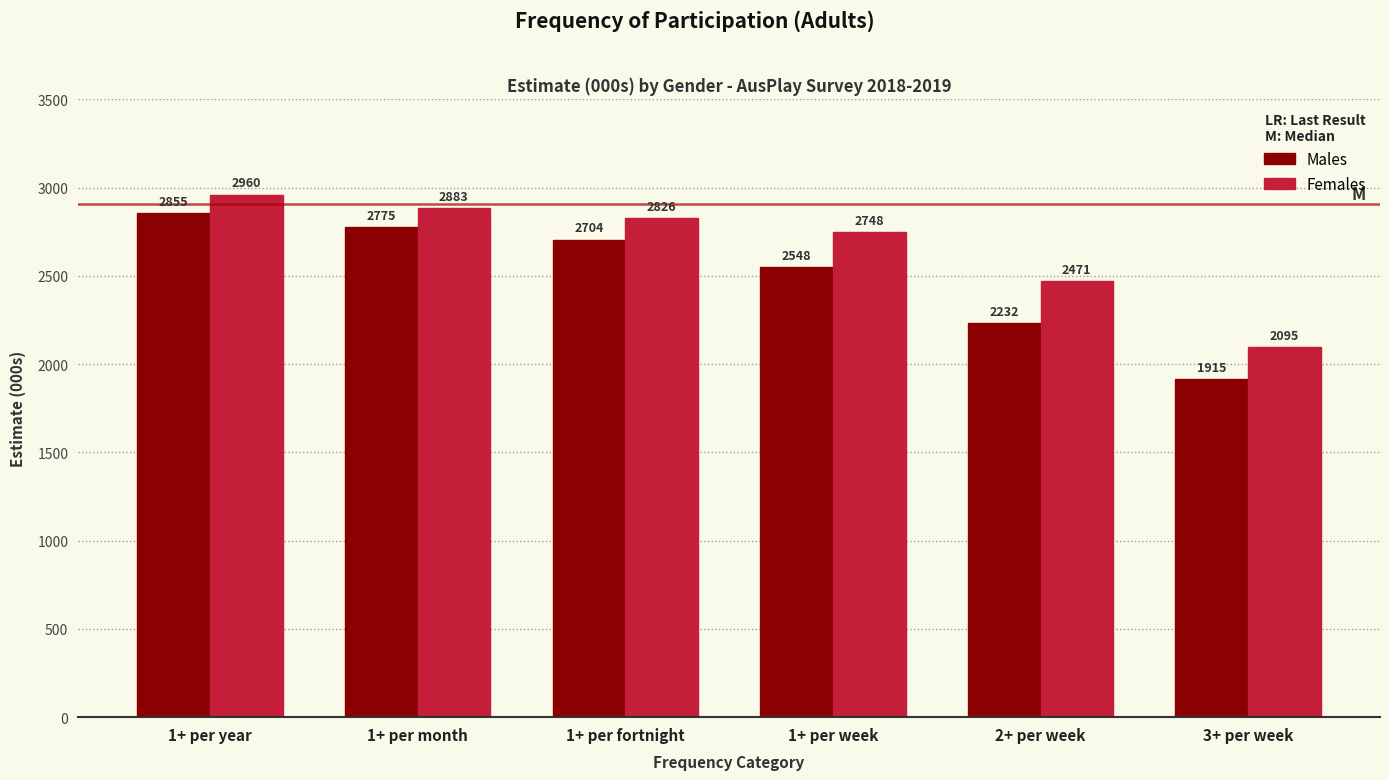

Is it true that Females equals 744.4 at 1+ per year?

False